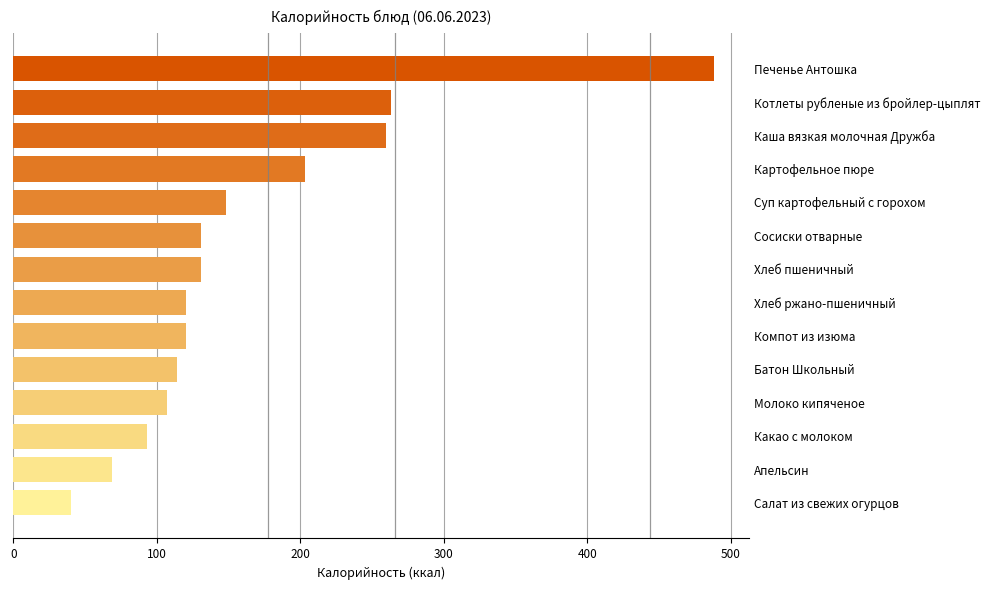

What is the difference between the values at Картофельное пюре and Молоко кипяченое?

96.0